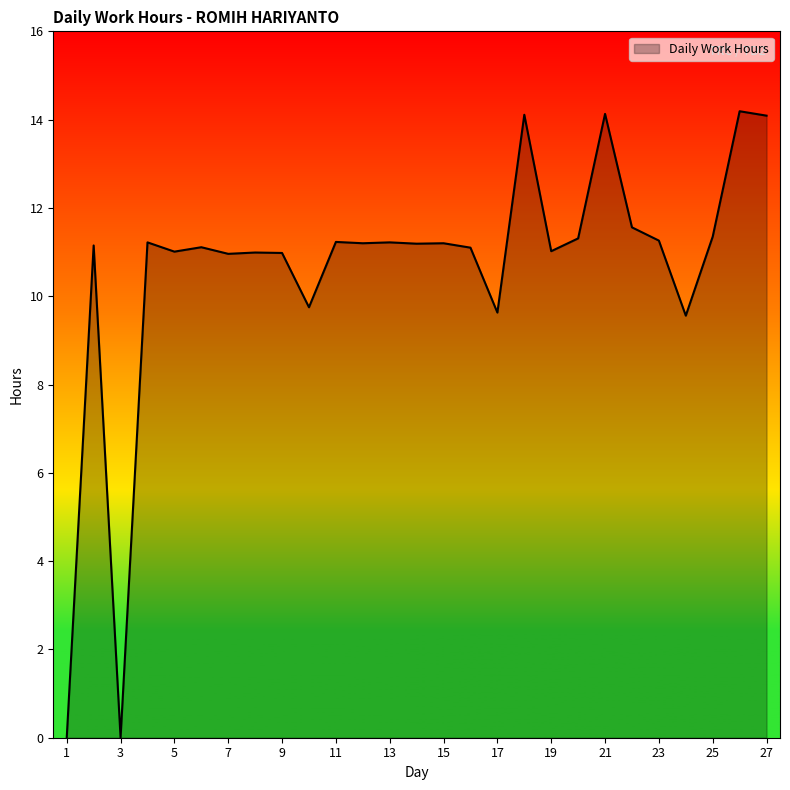

How many lines are shown in the chart?

1